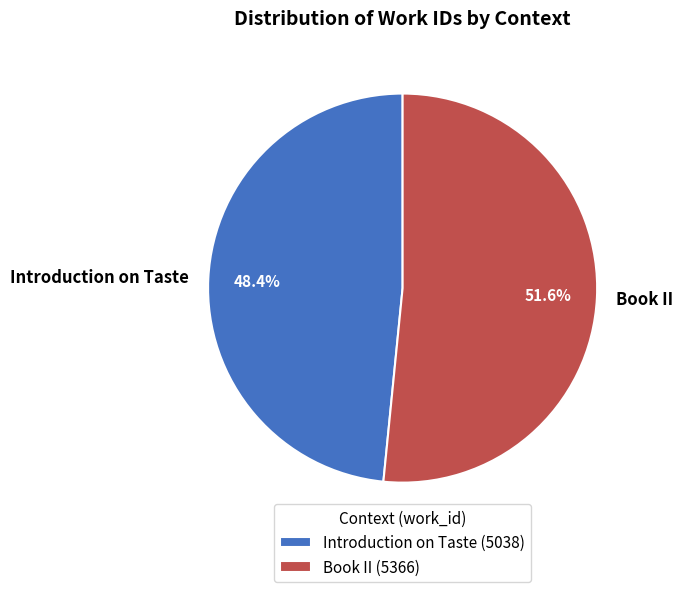

Which has a higher value, Introduction on Taste or Book II?

Book II